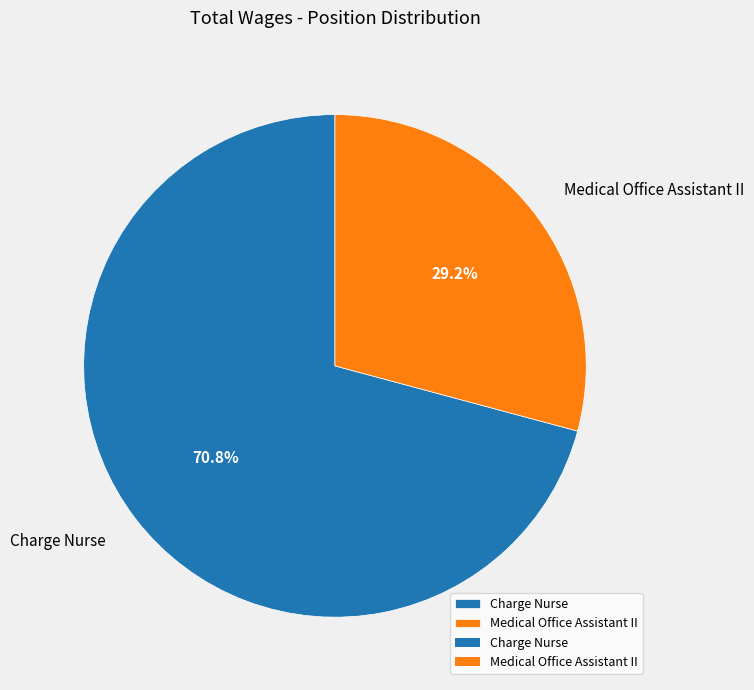

The Medical Office Assistant II slice represents 43% of the pie. True or false?

False